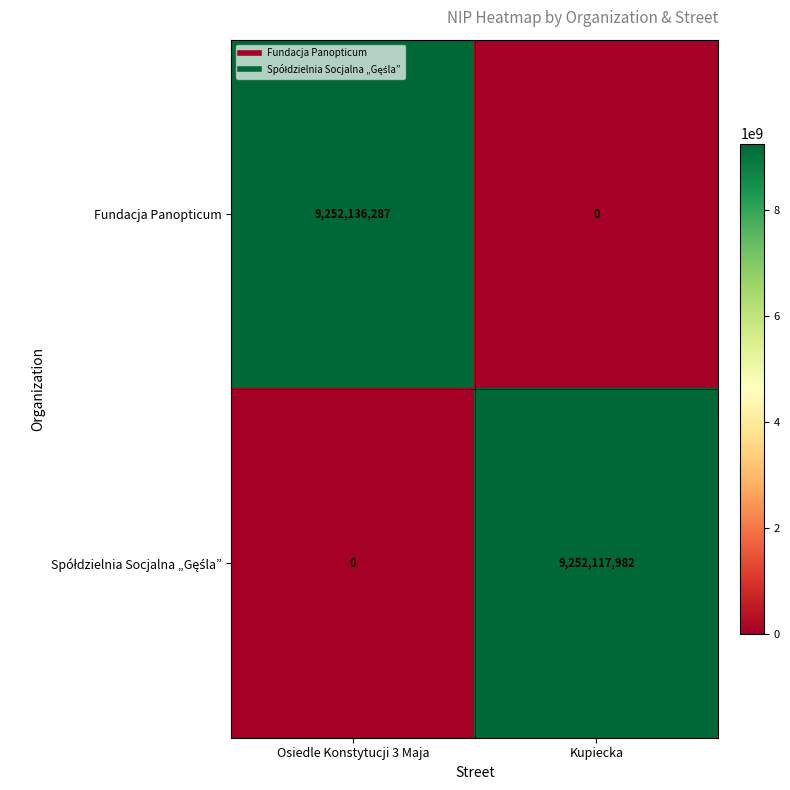

What is the sum of all Fundacja Panopticum values?

9252136287